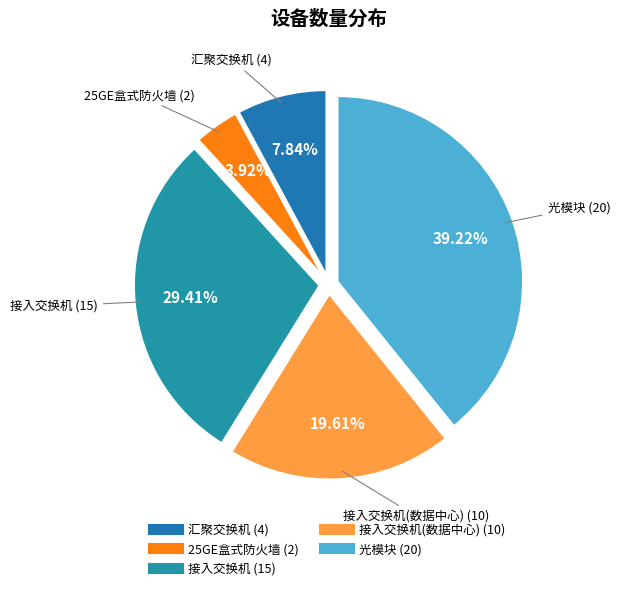

How many slices are in this pie chart?

5